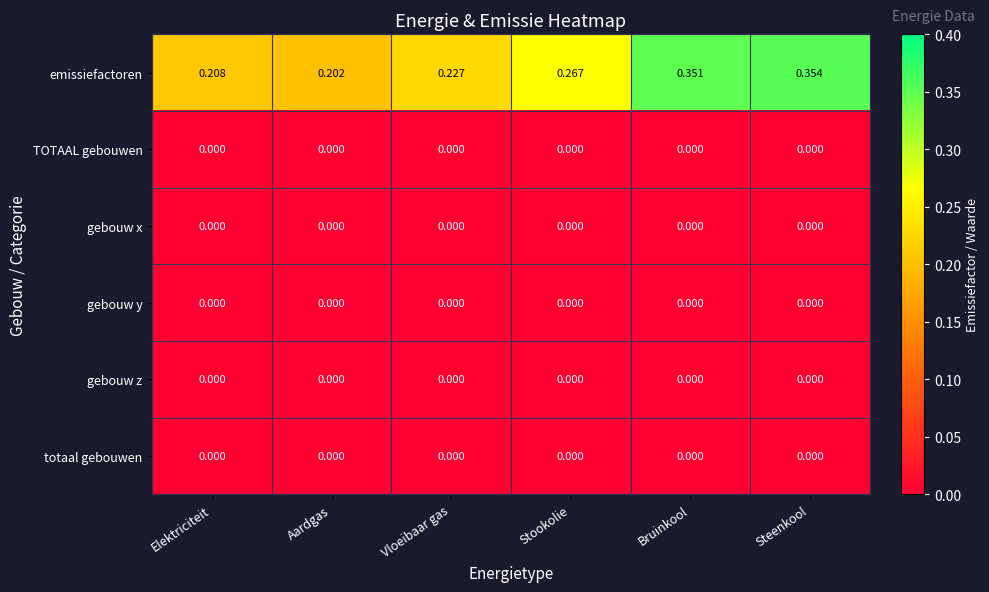

Between Aardgas and Steenkool, which series saw the biggest shift?

emissiefactoren